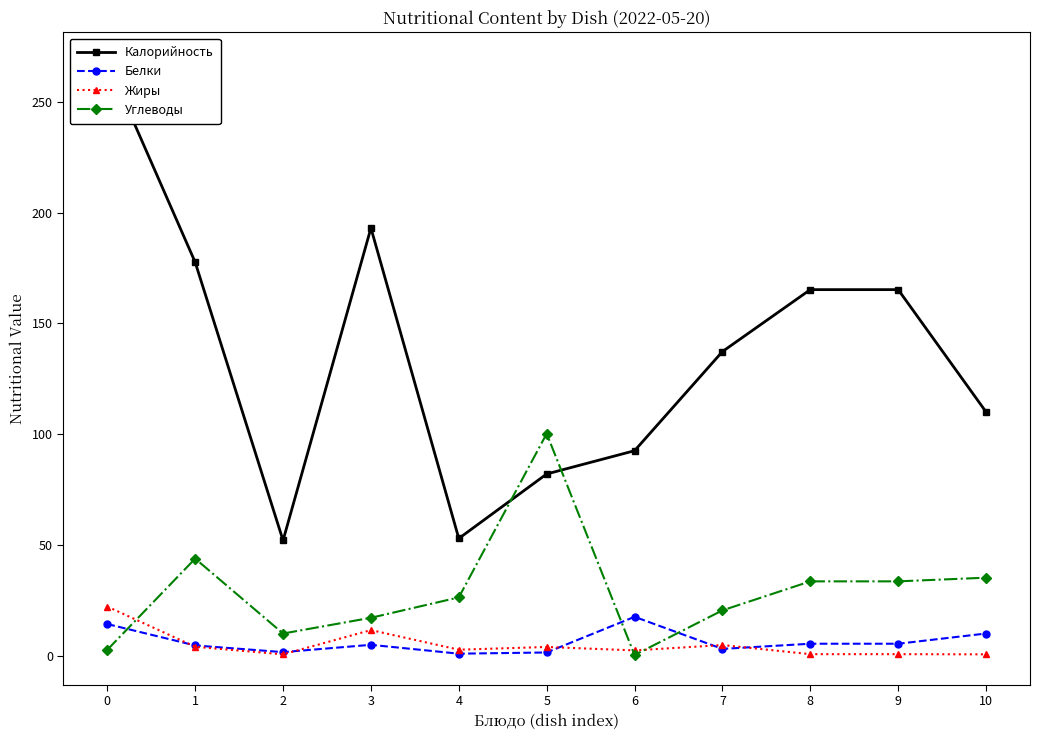

What is the value of the Белки point at the 8th from the left?

3.1